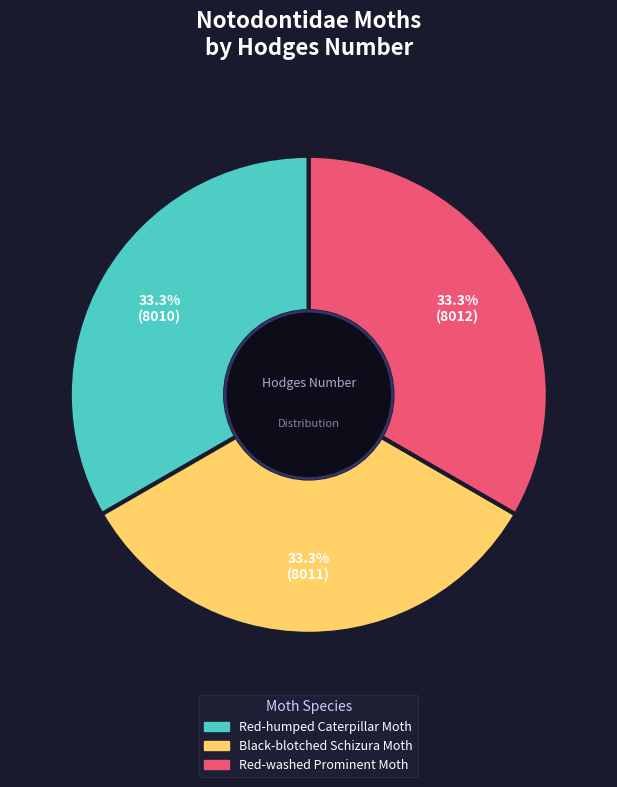

The Black-blotched Schizura Moth slice represents 20% of the pie. True or false?

False